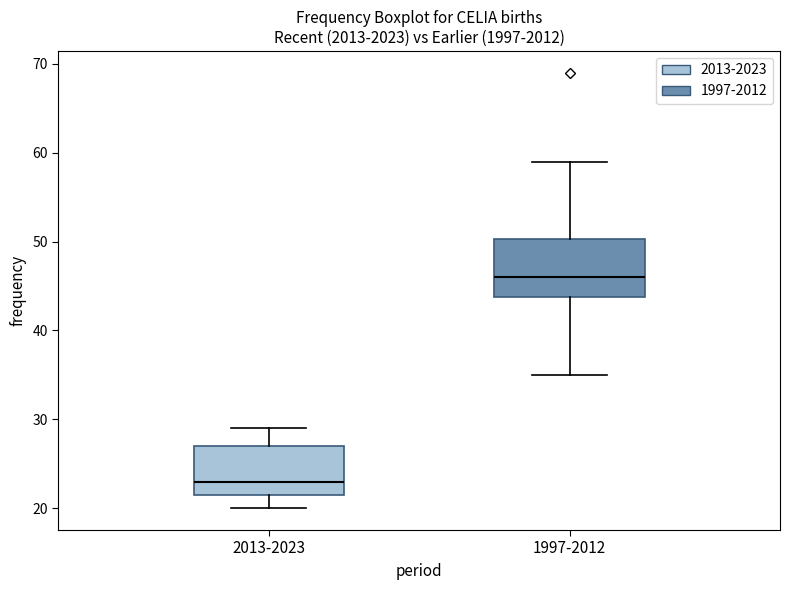

Where does the lower whisker of the box for 1997-2012 end on the y-axis? The values are not printed on the chart, so give them approximately, as read against the axis.

35